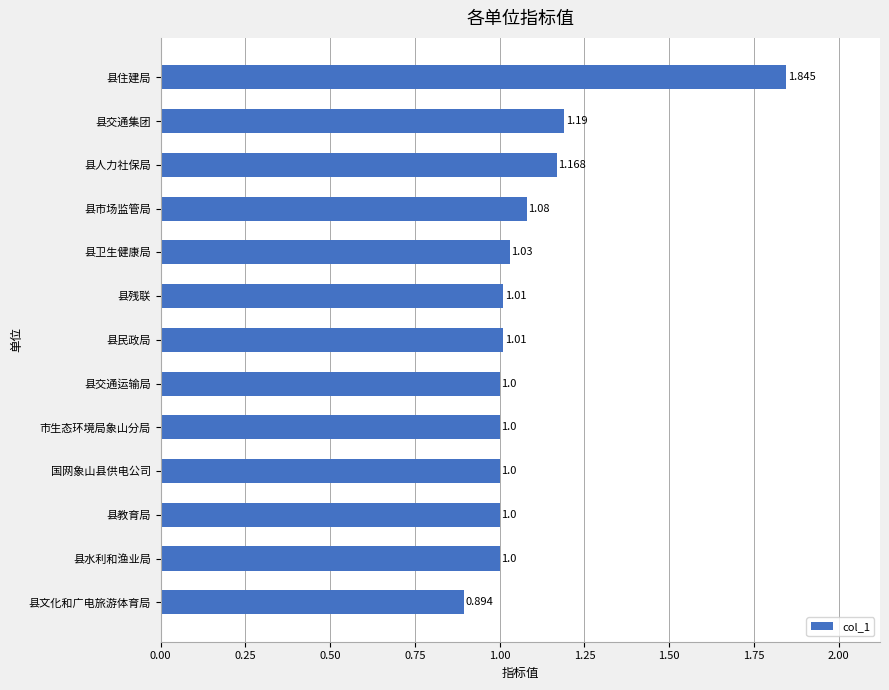

Which has a higher value, 县民政局 or 县住建局?

县住建局